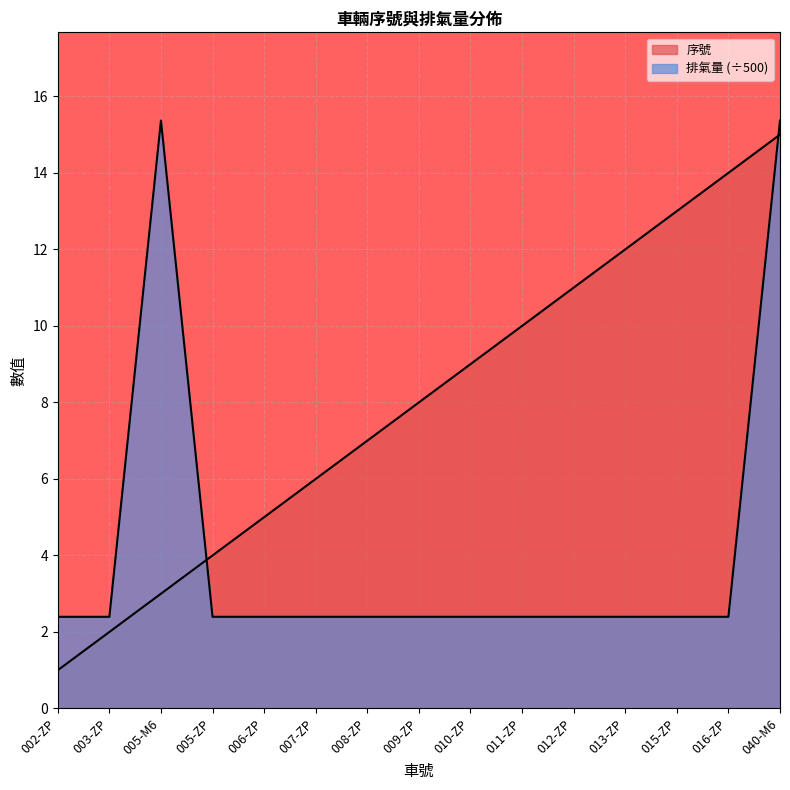

List the series in order of their peak value, highest first.

排氣量, 序號